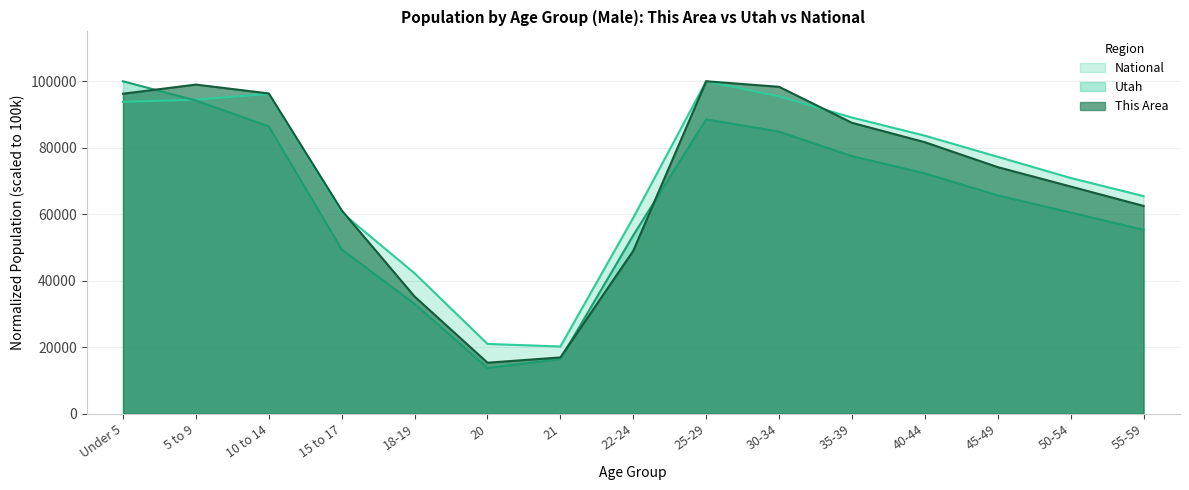

Reading right to left, extract all data points from this chart.

This Area: 62500.0	68333.3	74166.7	81666.7	87500.0	98333.3	100000.0	49000.0	16916.7	15333.3	35250.0	61166.7	96333.3	99000.0	96250.0
Utah: 55337.1	60501.9	65666.7	72307.1	77471.9	84850.2	88539.3	53649.7	16407.8	13764.9	33029.6	49405.7	86446.1	94202.9	100000.0
National: 65454.5	70909.1	77272.7	83636.4	89090.9	95454.5	100000.0	58933.3	20210.9	20984.7	42249.6	60511.0	96180.6	94451.3	93813.0